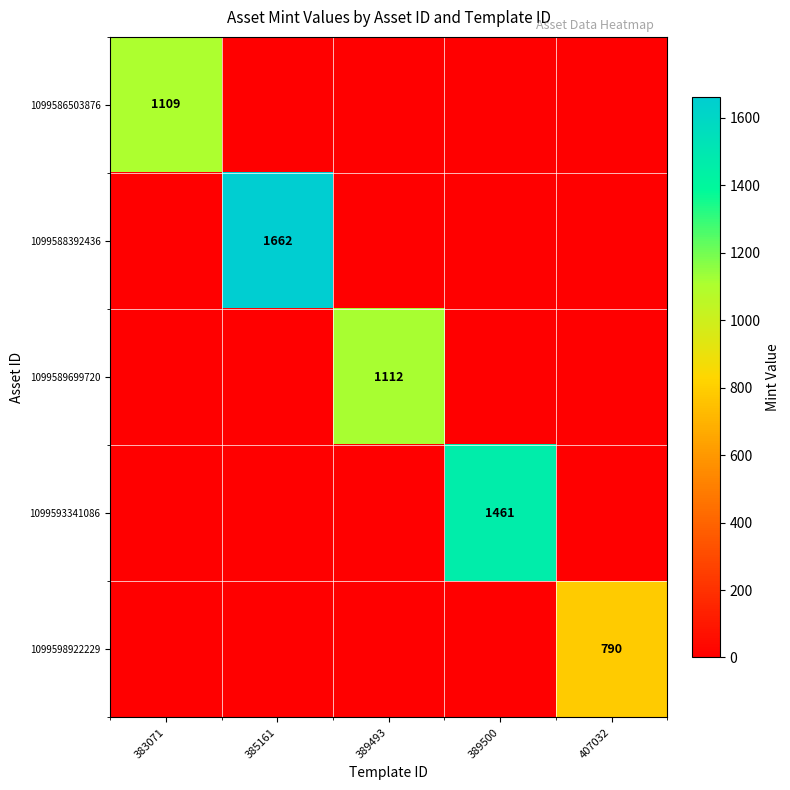

At how many categories does at least one series exceed 827?

4